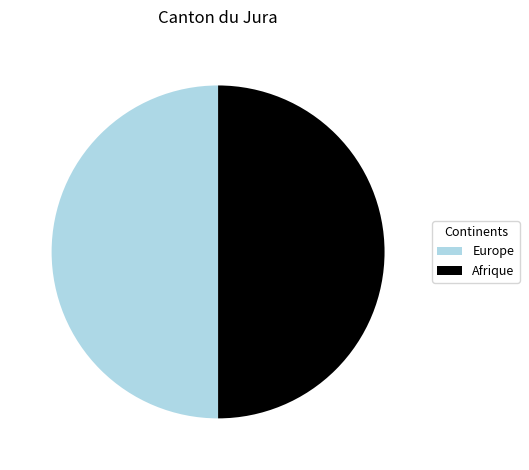

What is the ratio of the value at Afrique to the value at Europe?

1.0